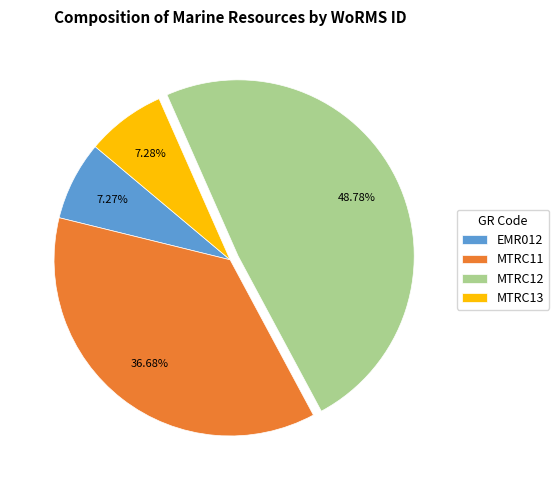

How many slices are in this pie chart?

4